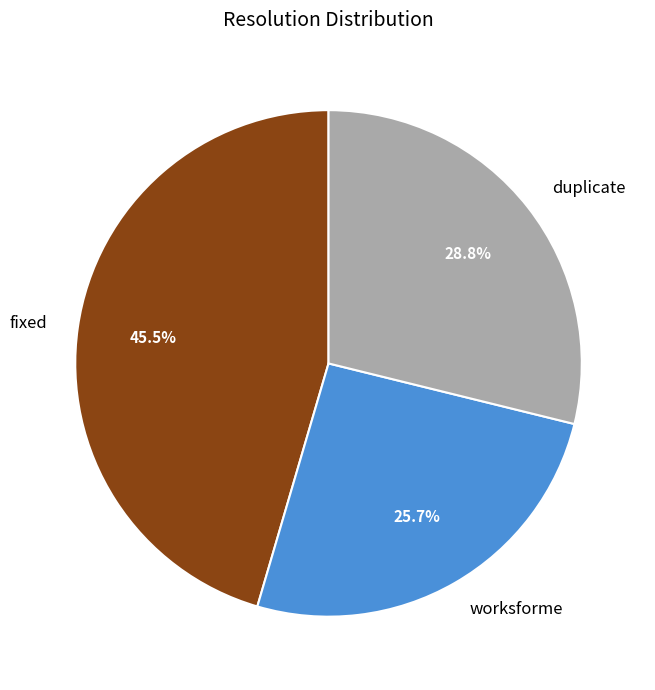

True or false: duplicate accounts for 29% of the total.

True